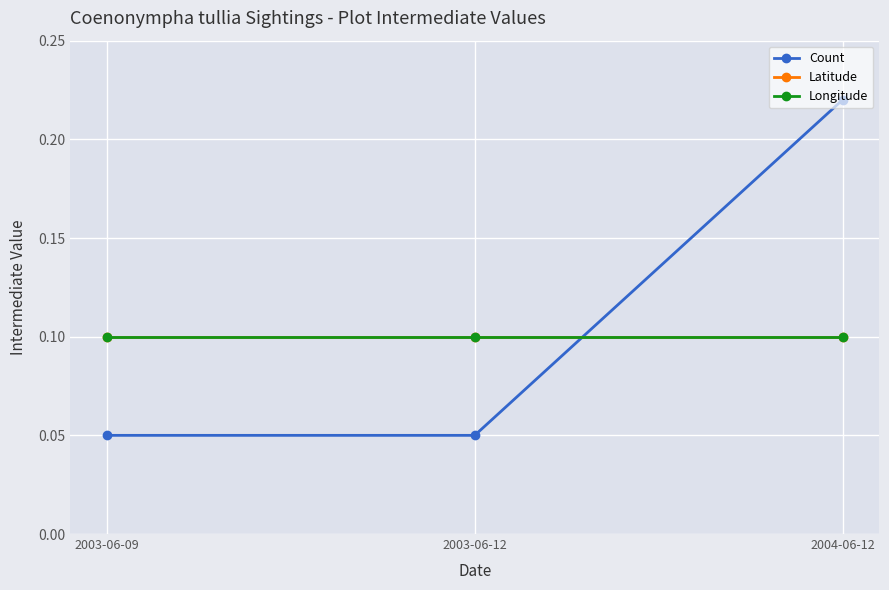

Is the value of Latitude at 2003-06-09 greater than the value of Count at 2004-06-12?

No